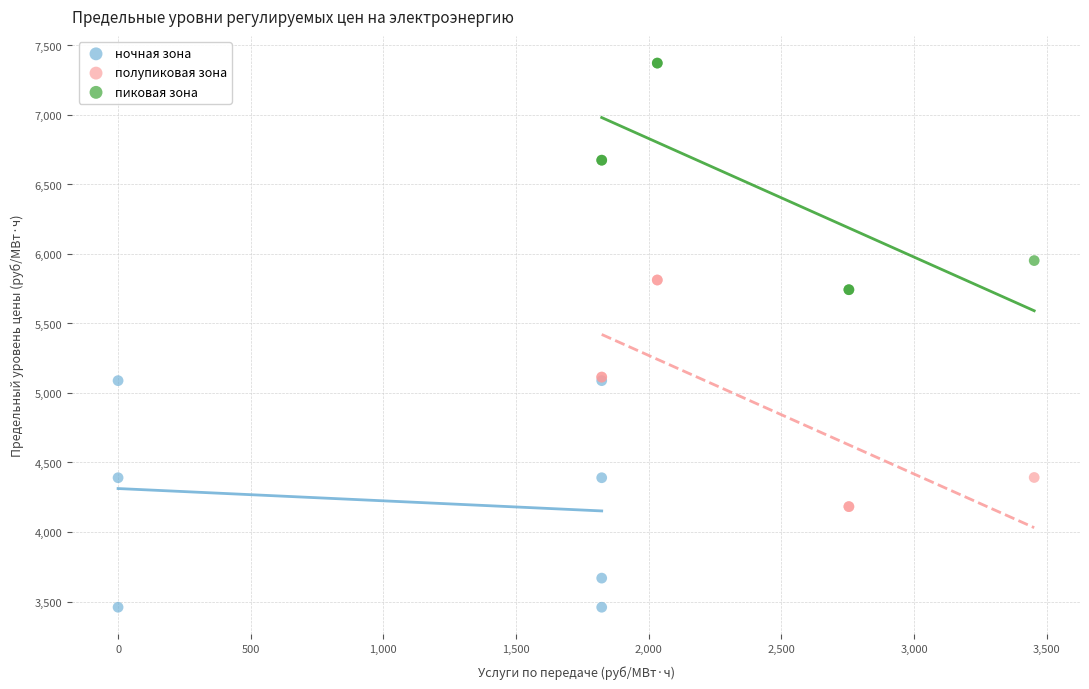

What are all the series names shown in the legend?

ночная зона, полупиковая зона, пиковая зона